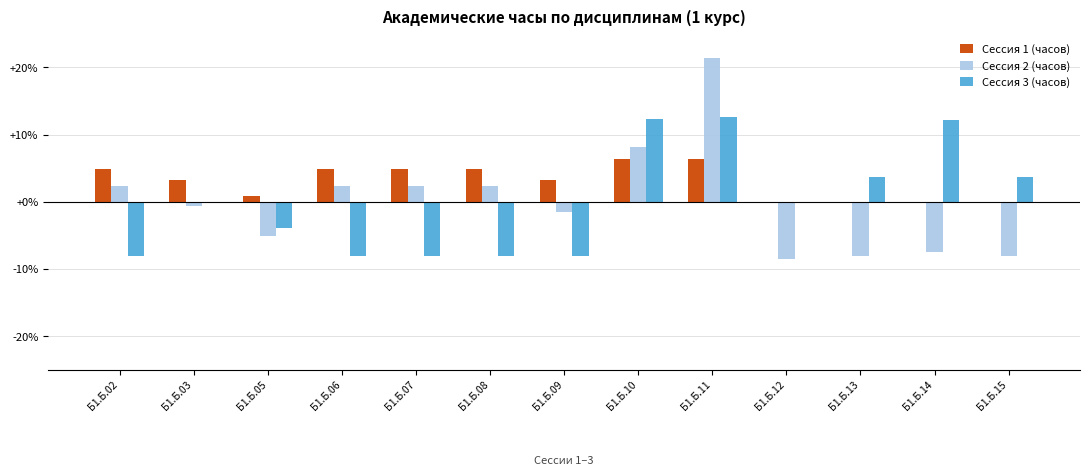

Is it true that Сессия 3 (часов) equals -8.1 at Б1.Б.06?

True